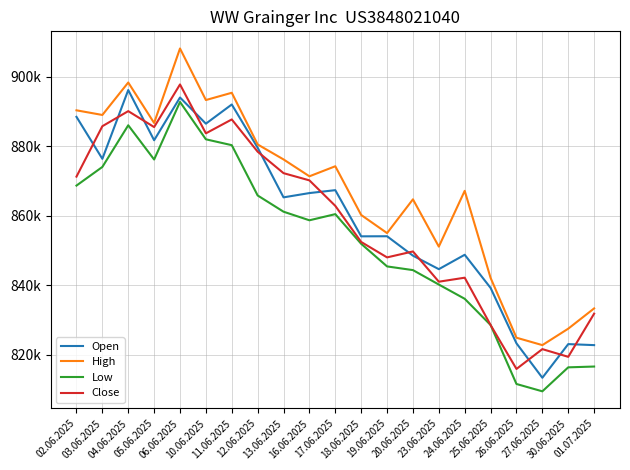

What is the total value across all series at 04.06.2025?

3570840